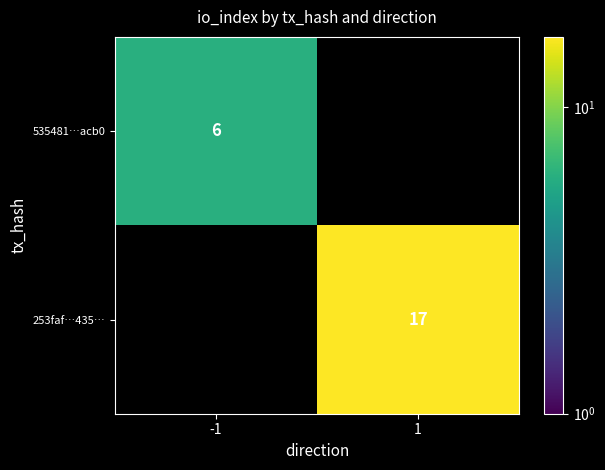

At how many categories does at least one series exceed 1?

2